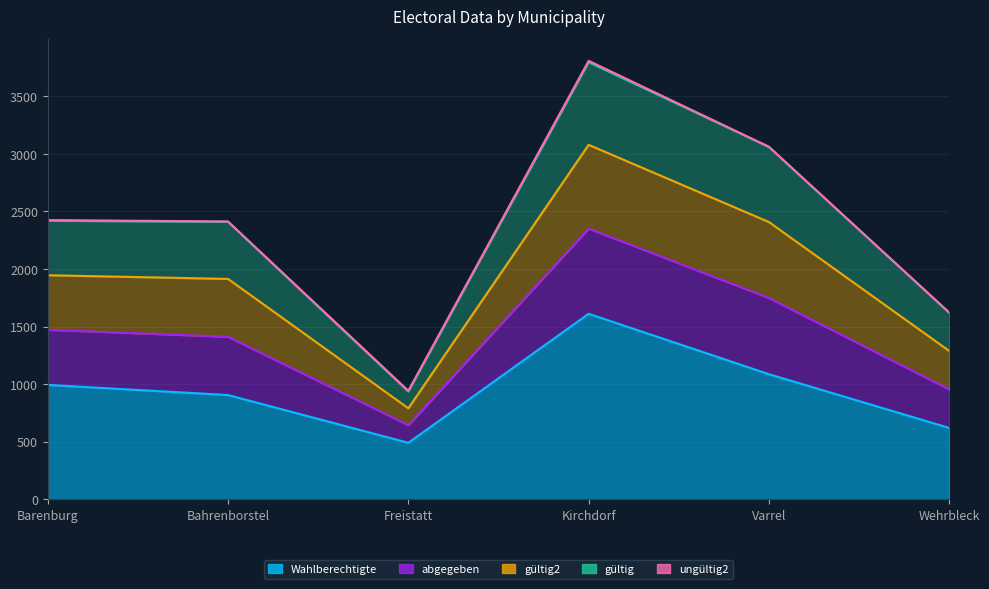

What is the minimum value shown in the chart?

490